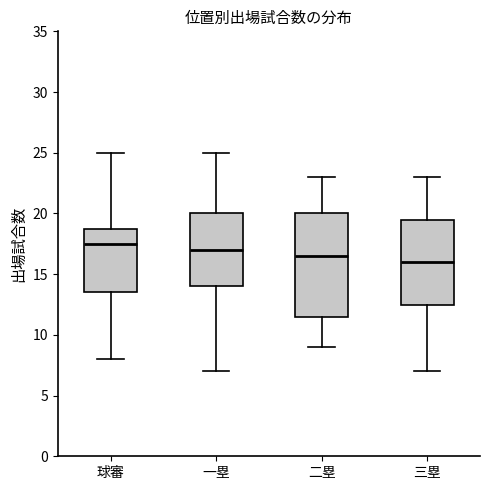

Which box is the tallest, from its lower edge to its upper edge?

二塁